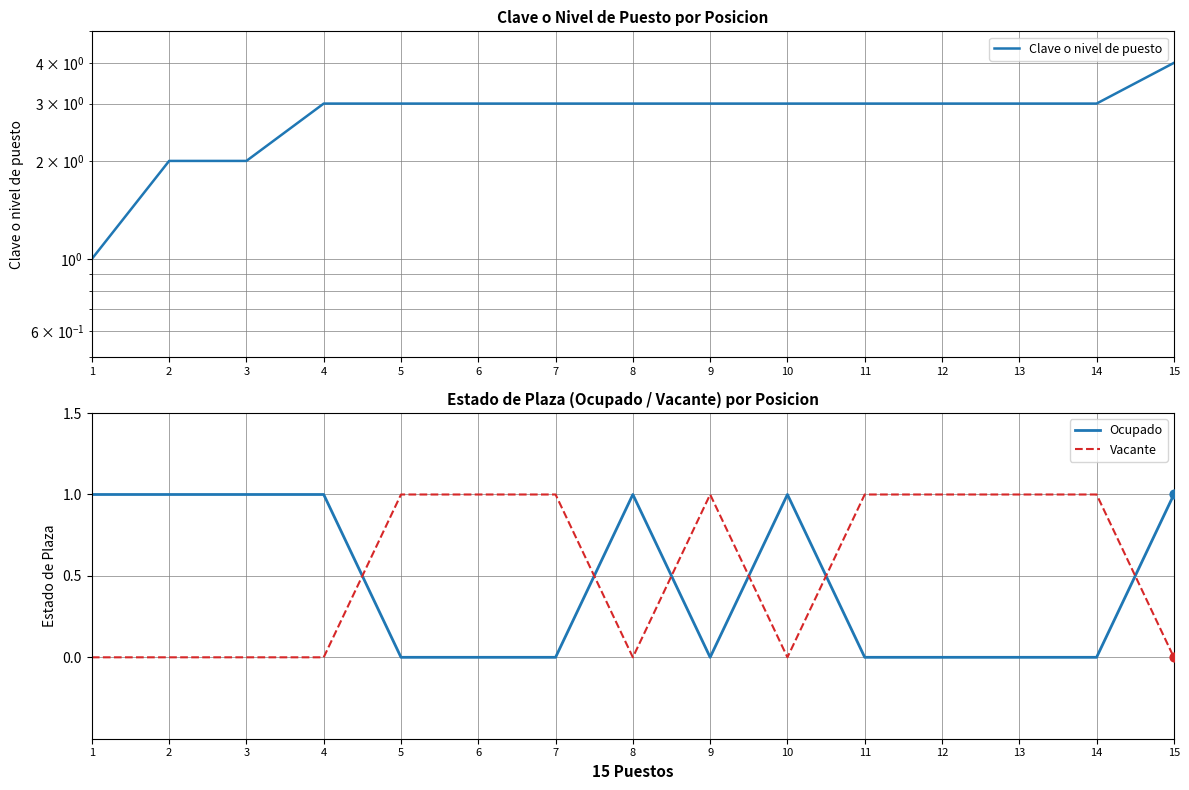

At how many categories does at least one series exceed 0?

15